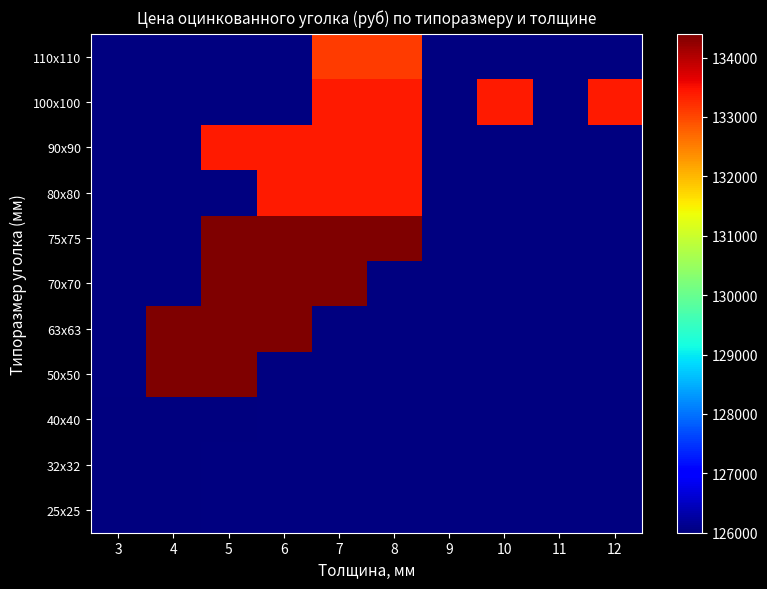

What is the greatest value displayed?

134400.0